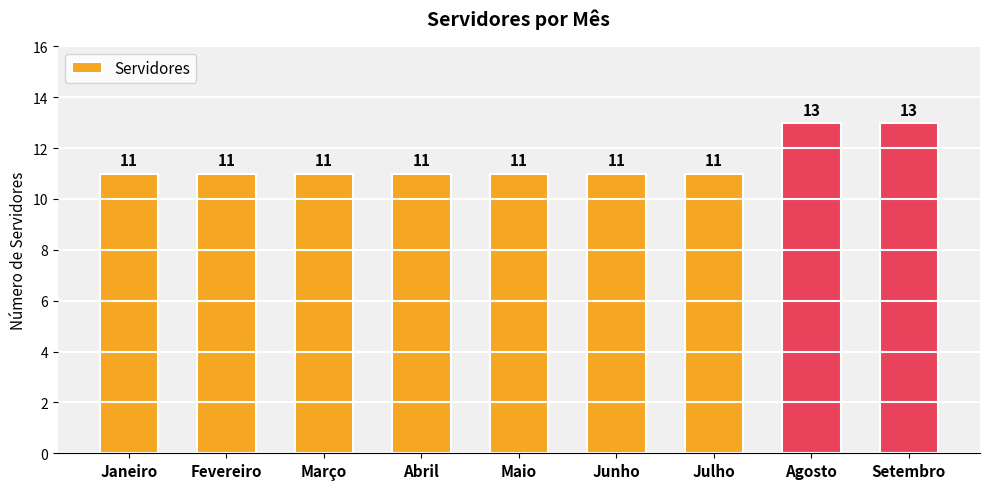

Is it true that the value at Junho is 11?

True